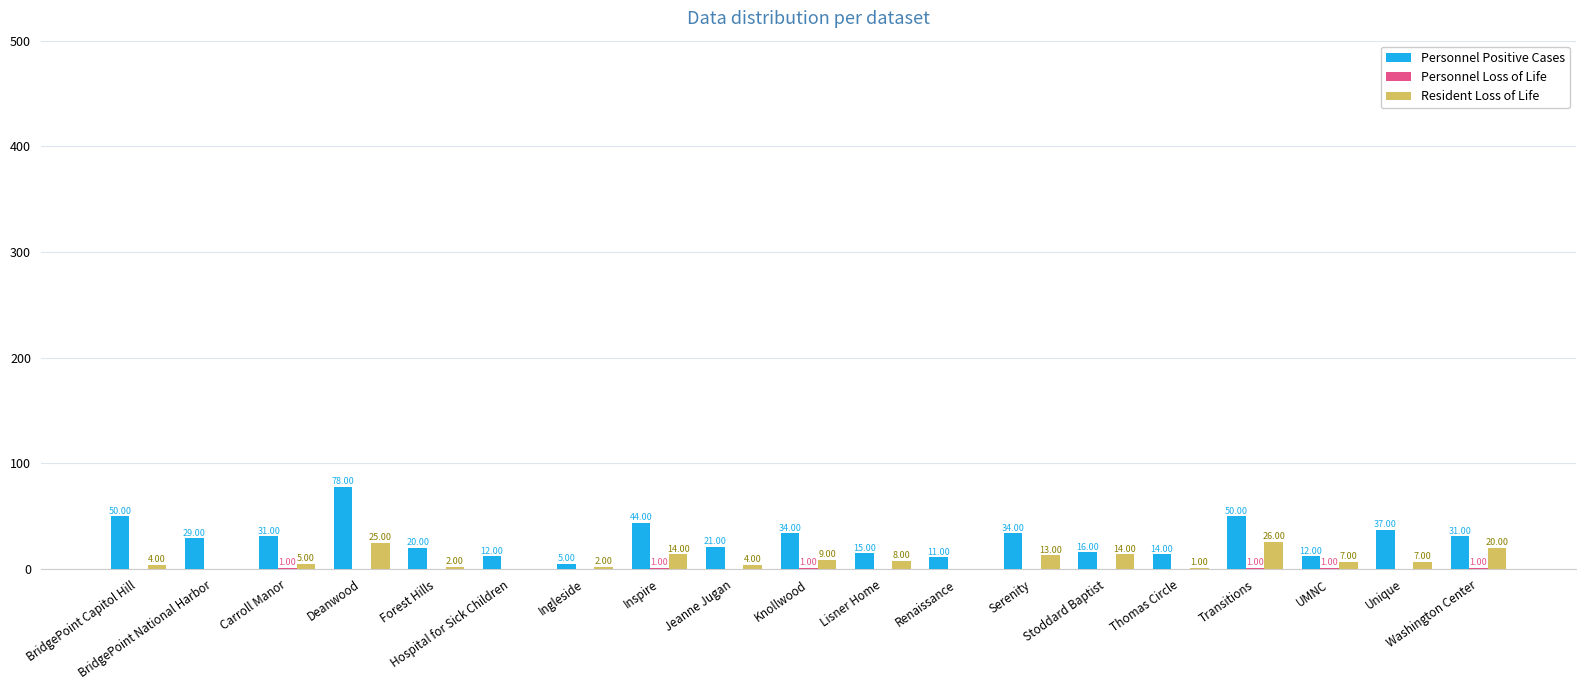

Which series changed the most between BridgePoint National Harbor and Serenity?

Resident Loss of Life